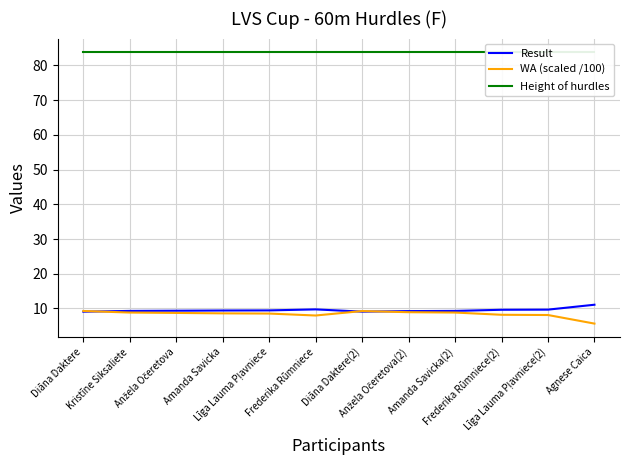

Where is the first local maximum for WA (scaled /100)?

Diāna Daktere(2)